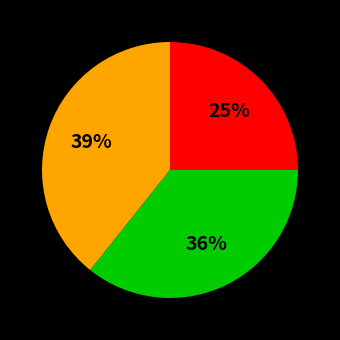

Does any single category account for the majority?

No